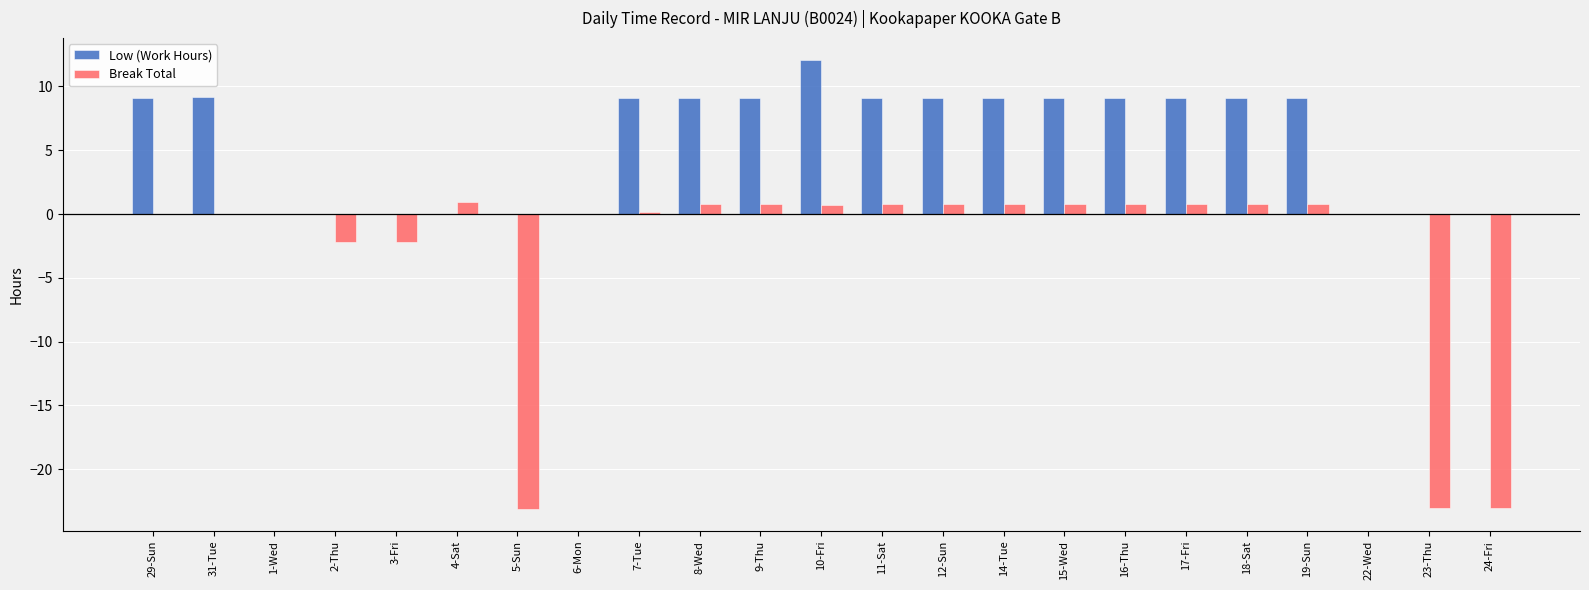

What is the greatest value displayed?

12.1